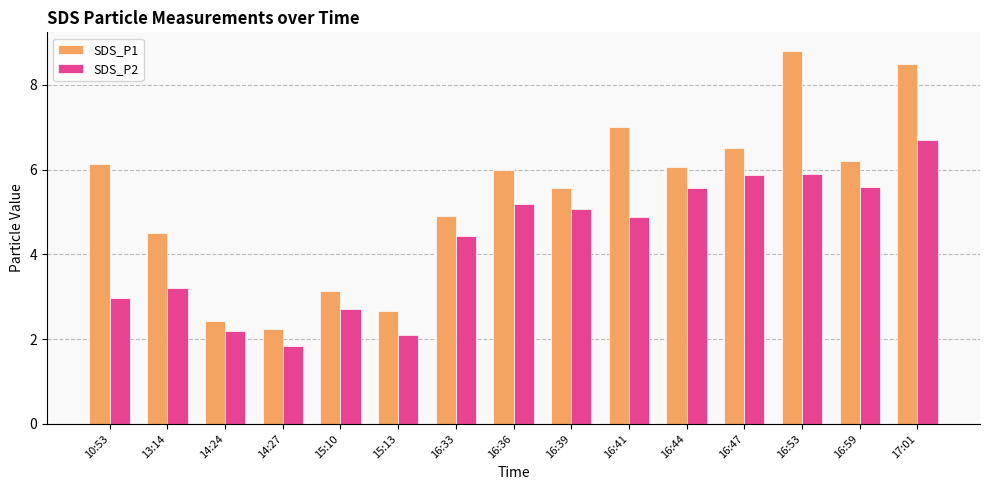

How many values in the SDS_P2 series are below 4?

6